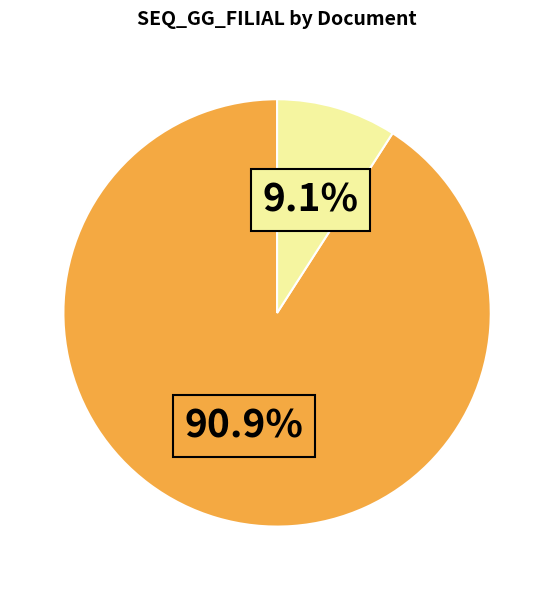

Does any single category account for the majority?

Yes